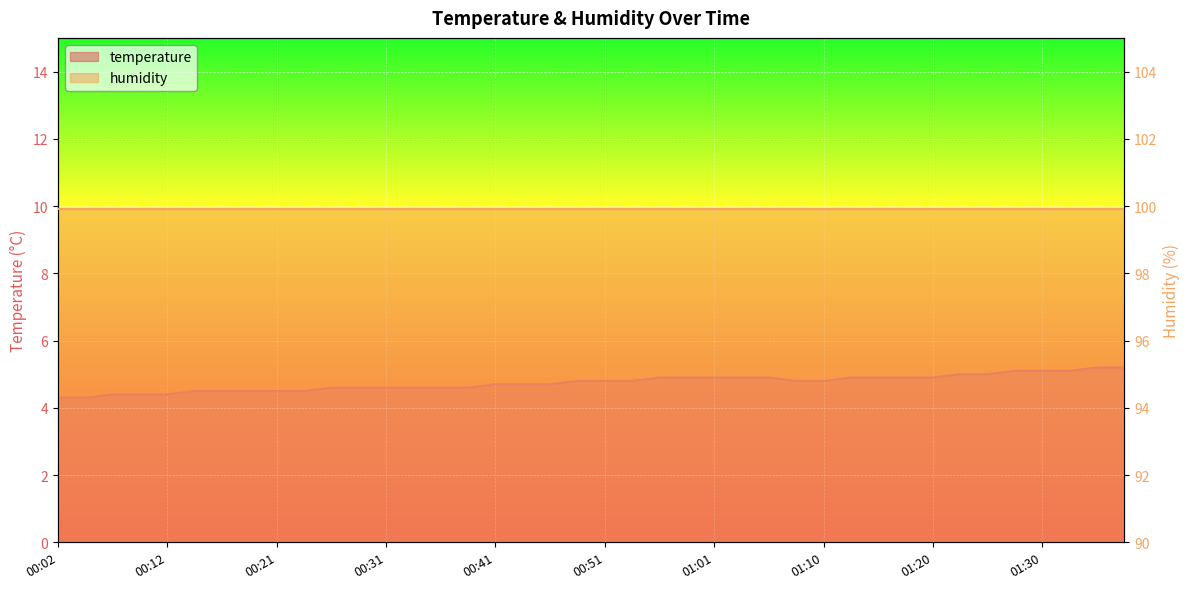

Which category has the highest value across all series?

01:35